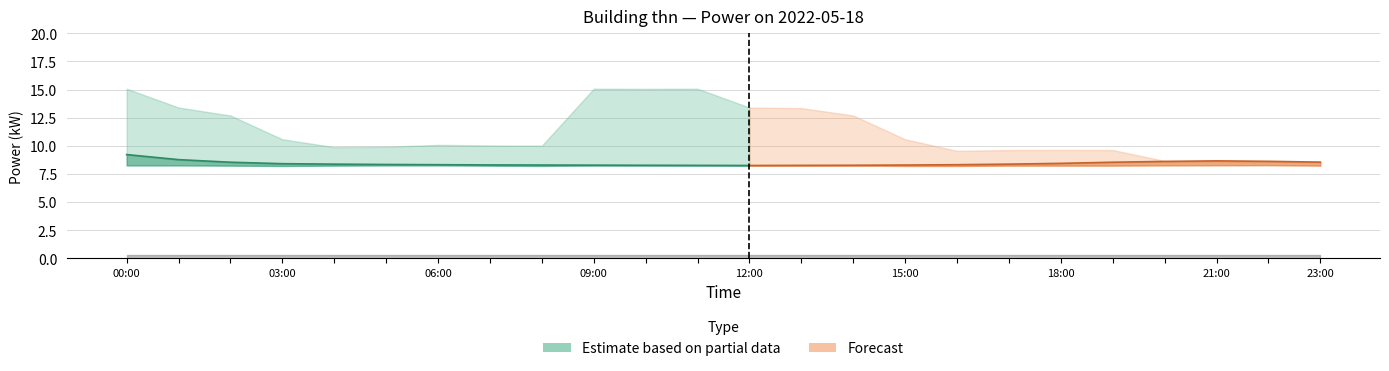

Which has a higher value, 04:00 or 20:00?

20:00